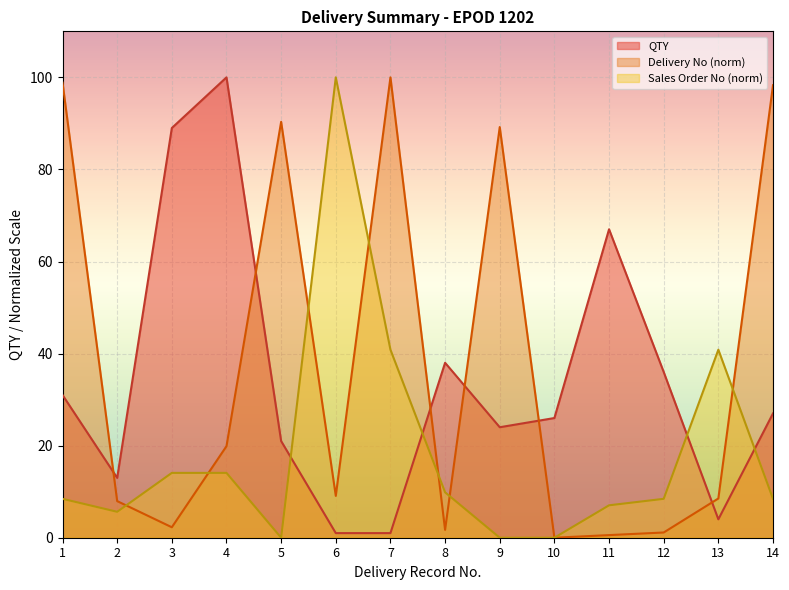

Rank the categories by Sales Order No value from highest to lowest.

6, 7, 13, 3, 4, 8, 1, 12, 14, 11, 2, 5, 9, 10